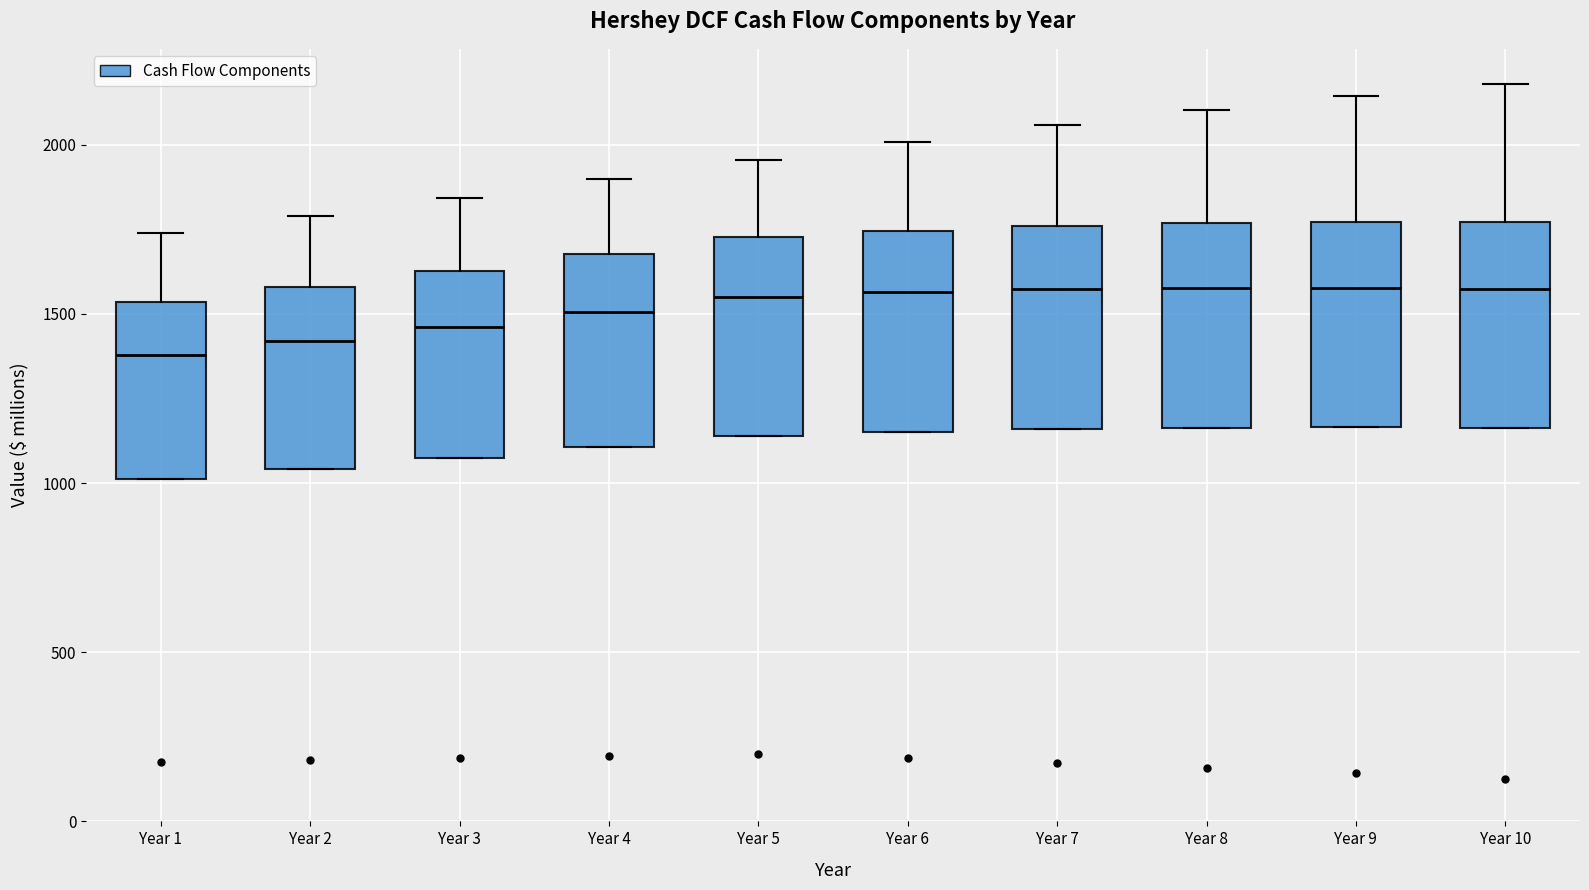

Reading left to right, read every box against the y-axis: the position of its median line, the range the box covers, and the ends of its whiskers. The values are not printed on the chart, so give them approximately, as read against the axis.

Year 1: median 1400, box 1000 to 1550, whiskers 1000 to 1750
Year 2: median 1400, box 1050 to 1600, whiskers 1050 to 1800
Year 3: median 1450, box 1050 to 1650, whiskers 1050 to 1850
Year 4: median 1500, box 1100 to 1700, whiskers 1100 to 1900
Year 5: median 1550, box 1150 to 1750, whiskers 1150 to 1950
Year 6: median 1550, box 1150 to 1750, whiskers 1150 to 2000
Year 7: median 1550, box 1150 to 1750, whiskers 1150 to 2050
Year 8: median 1600, box 1150 to 1750, whiskers 1150 to 2100
Year 9: median 1600, box 1150 to 1750, whiskers 1150 to 2150
Year 10: median 1550, box 1150 to 1750, whiskers 1150 to 2200